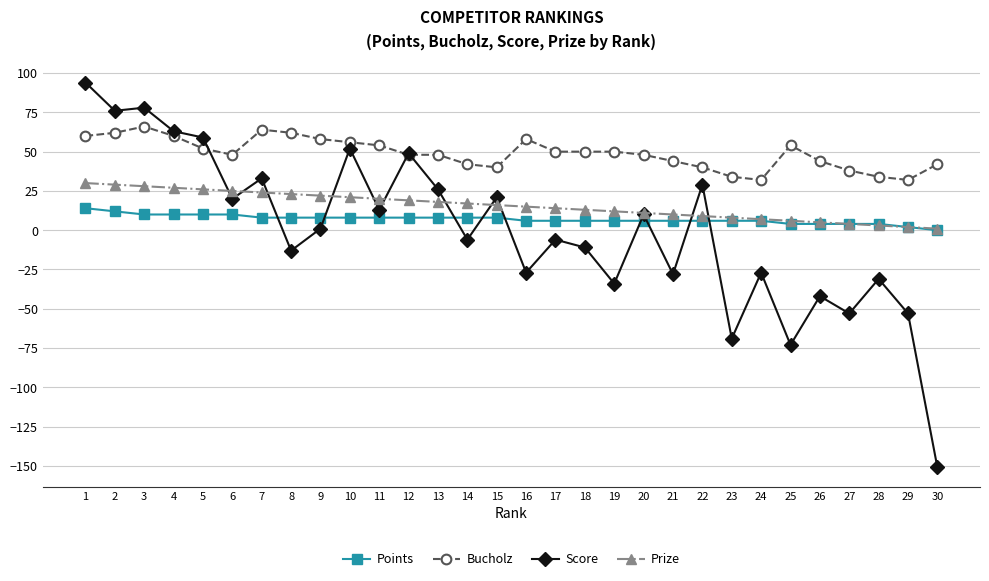

Where does the Bucholz series first go above 50?

1